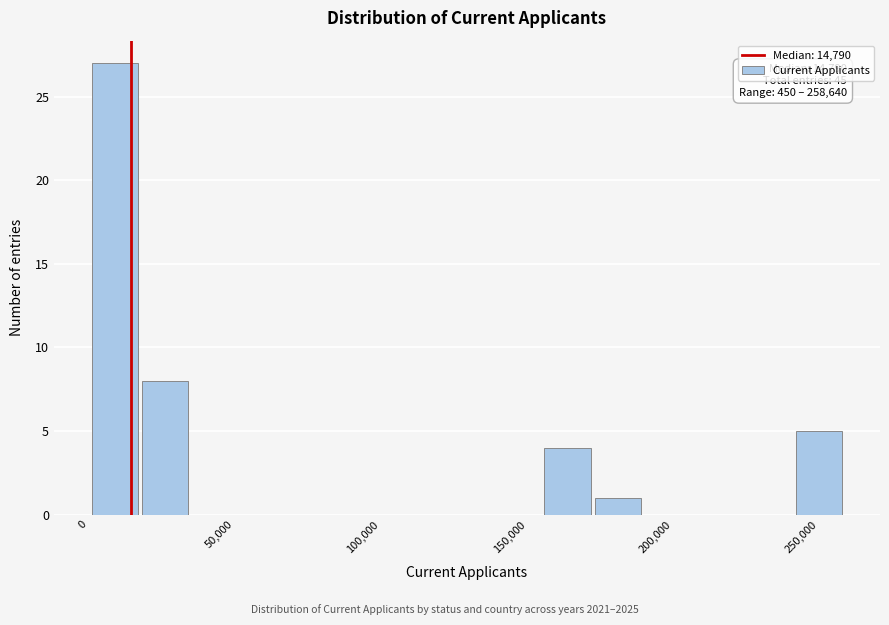

Around what value on the x-axis is the tallest bar? Give the approximate position of its centre, as read against the axis.

10000